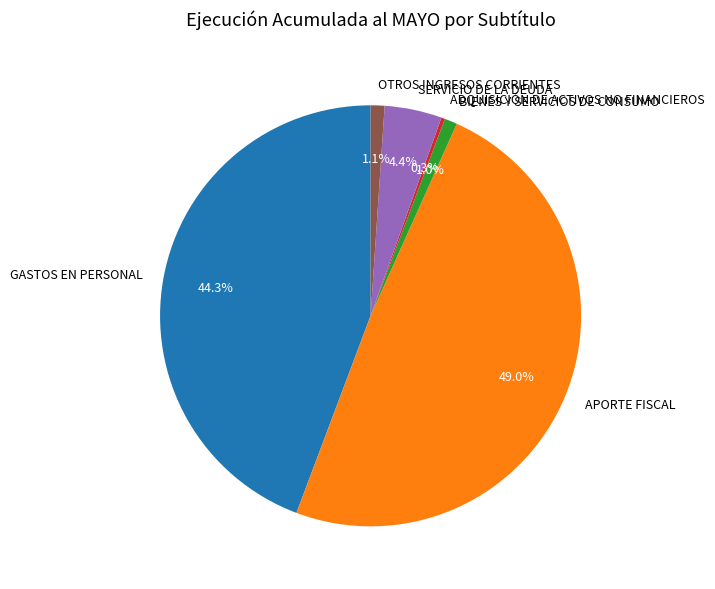

Does SERVICIO DE LA DEUDA represent more than half of the total?

No